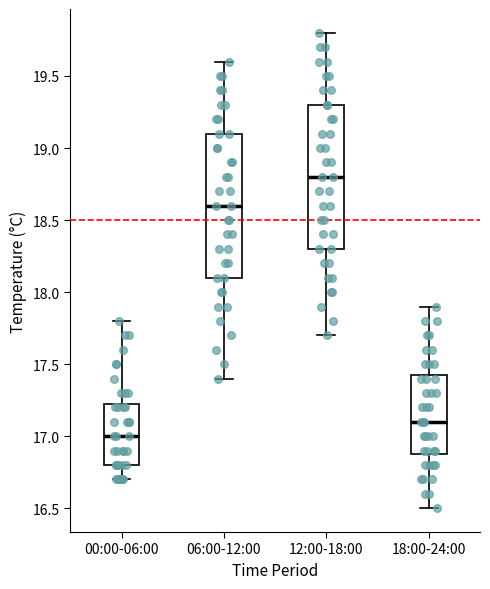

Which box has the highest median line?

12:00-18:00